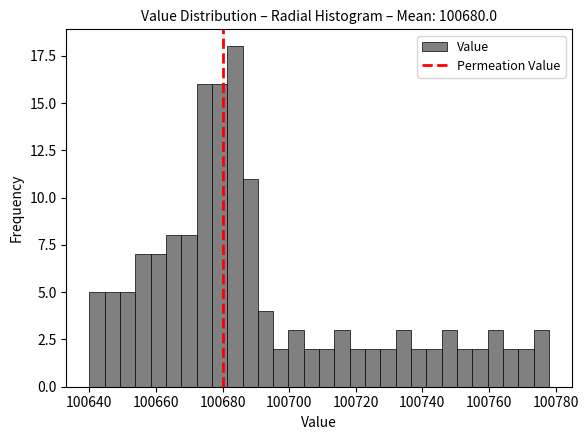

Read against the x-axis, roughly where is the centre of the tallest bar?

100684